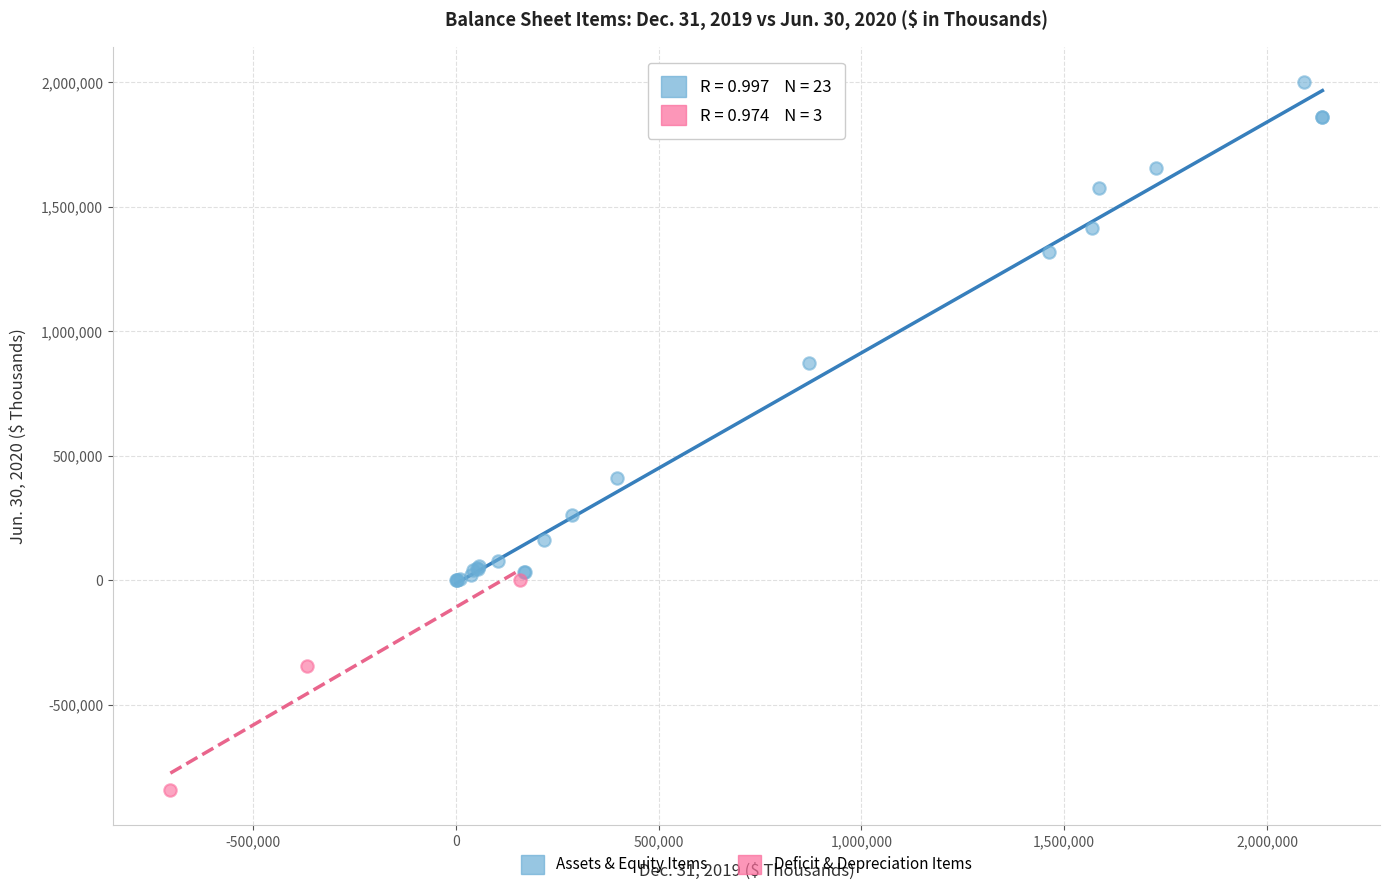

Which series contains the lowest Y value?

Deficit & Depreciation Items